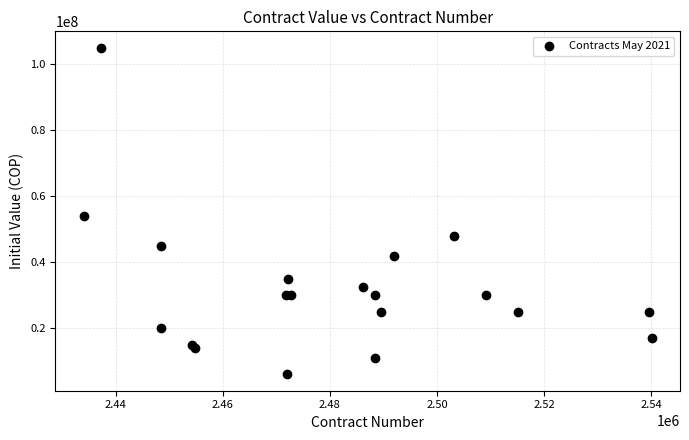

What Y value in the scatter plot is closest to 55500000?

54000000